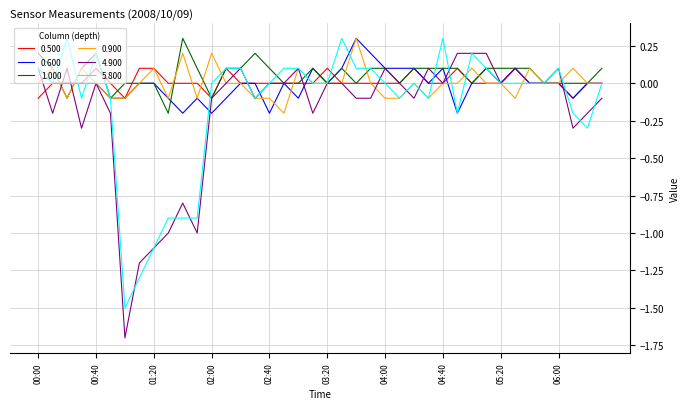

Which series has the largest range (max minus min)?

4.900